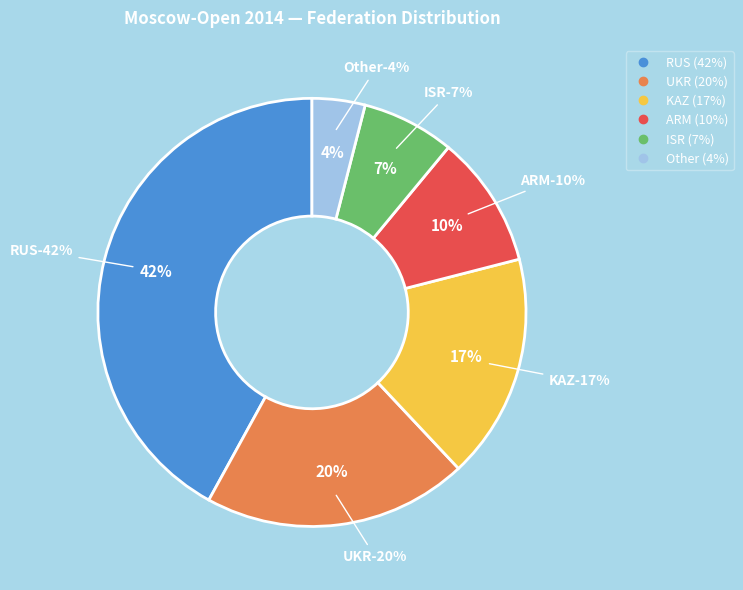

Between RUS and ARM, which is larger?

RUS